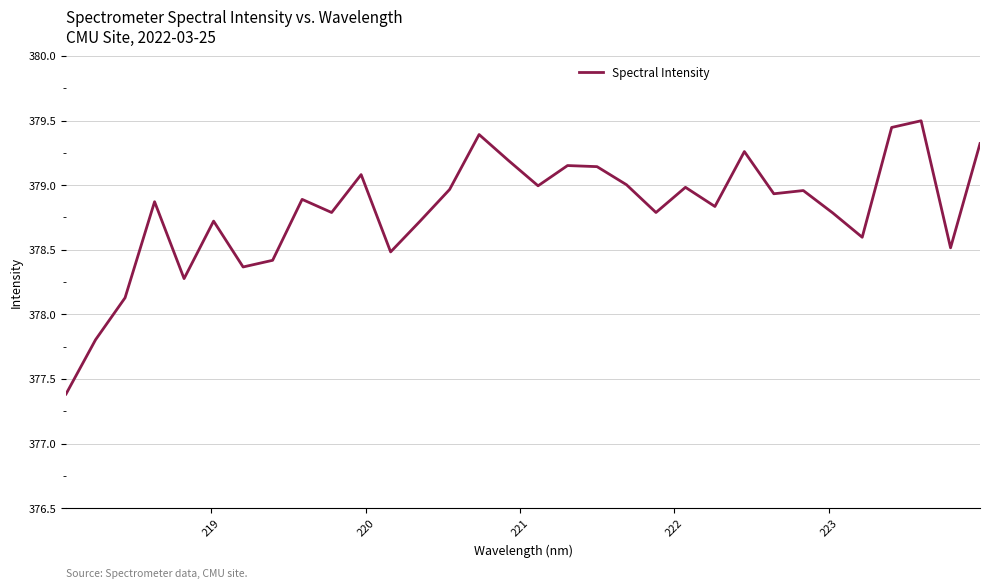

What is the maximum value shown in the chart?

379.5